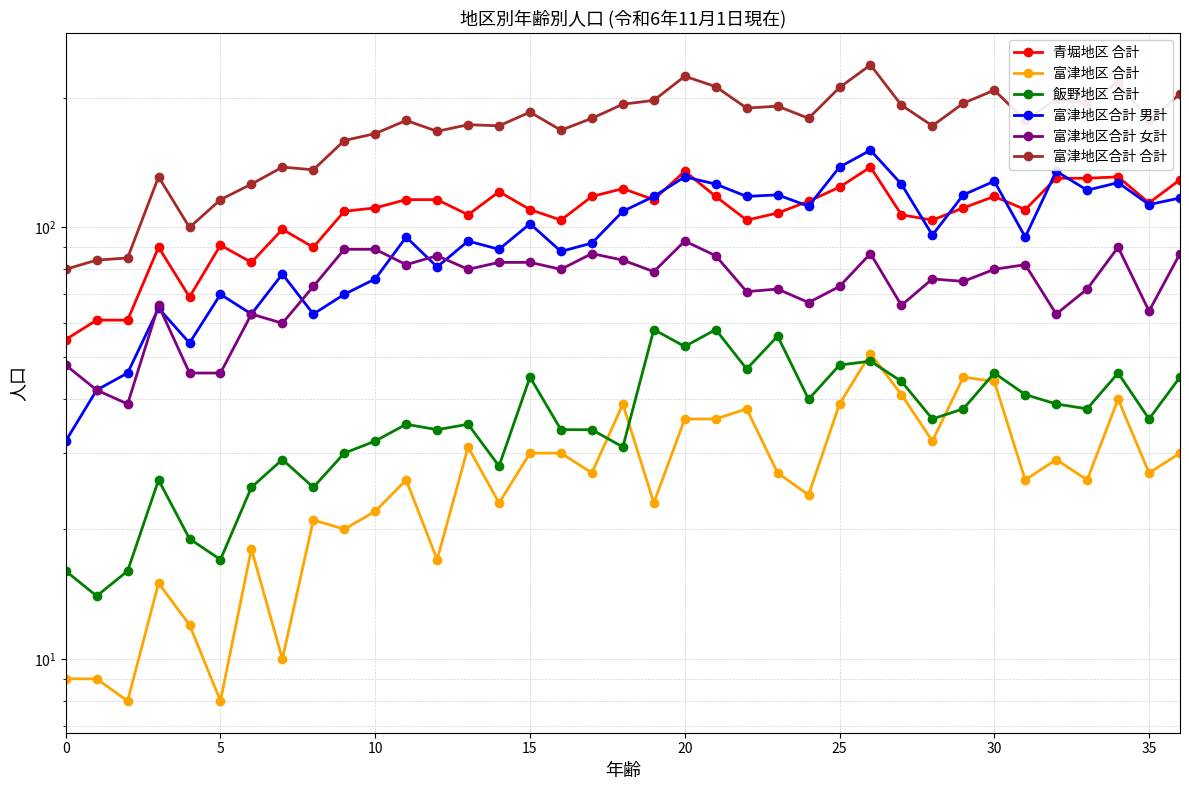

The value of 飯野地区 合計 at 23 is 37. True or false?

False